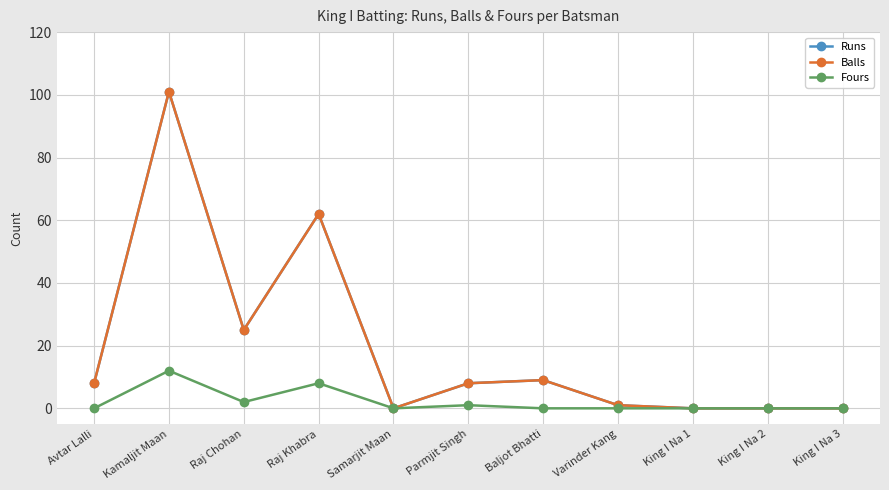

What position from the right is Kamaljit Maan?

10